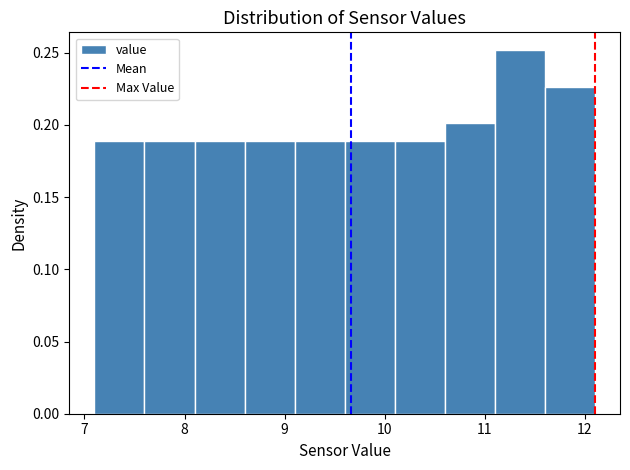

Over which range of the x-axis is the bar tallest?

11.1 to 11.6